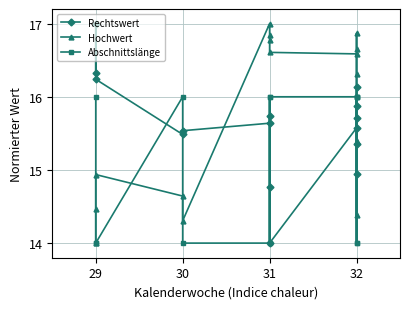

At which label is Abschnittslänge closest to 15?

29